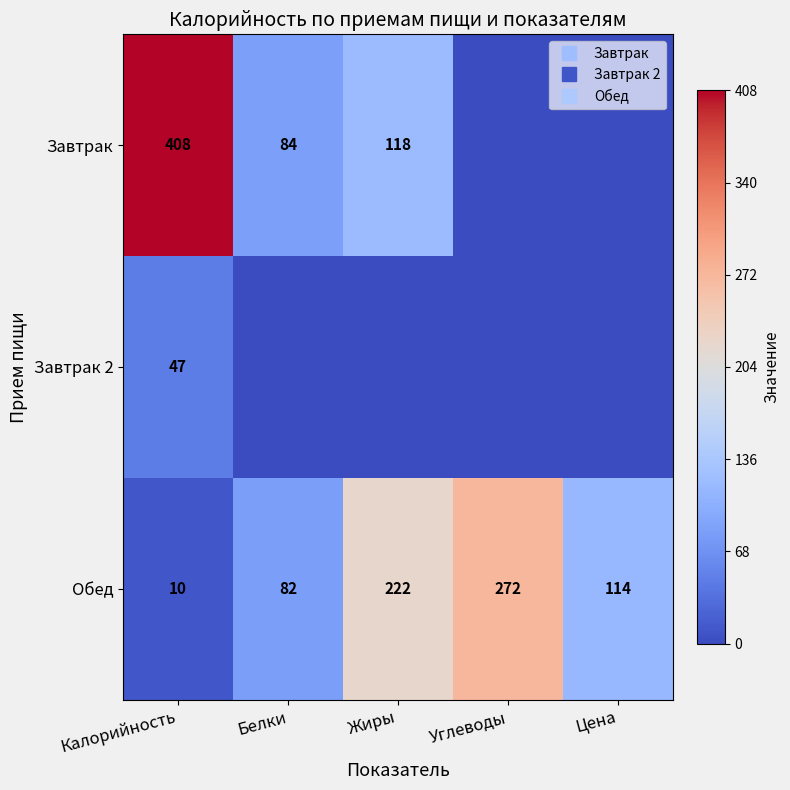

Which category has the highest value in the Завтрак series?

Калорийность